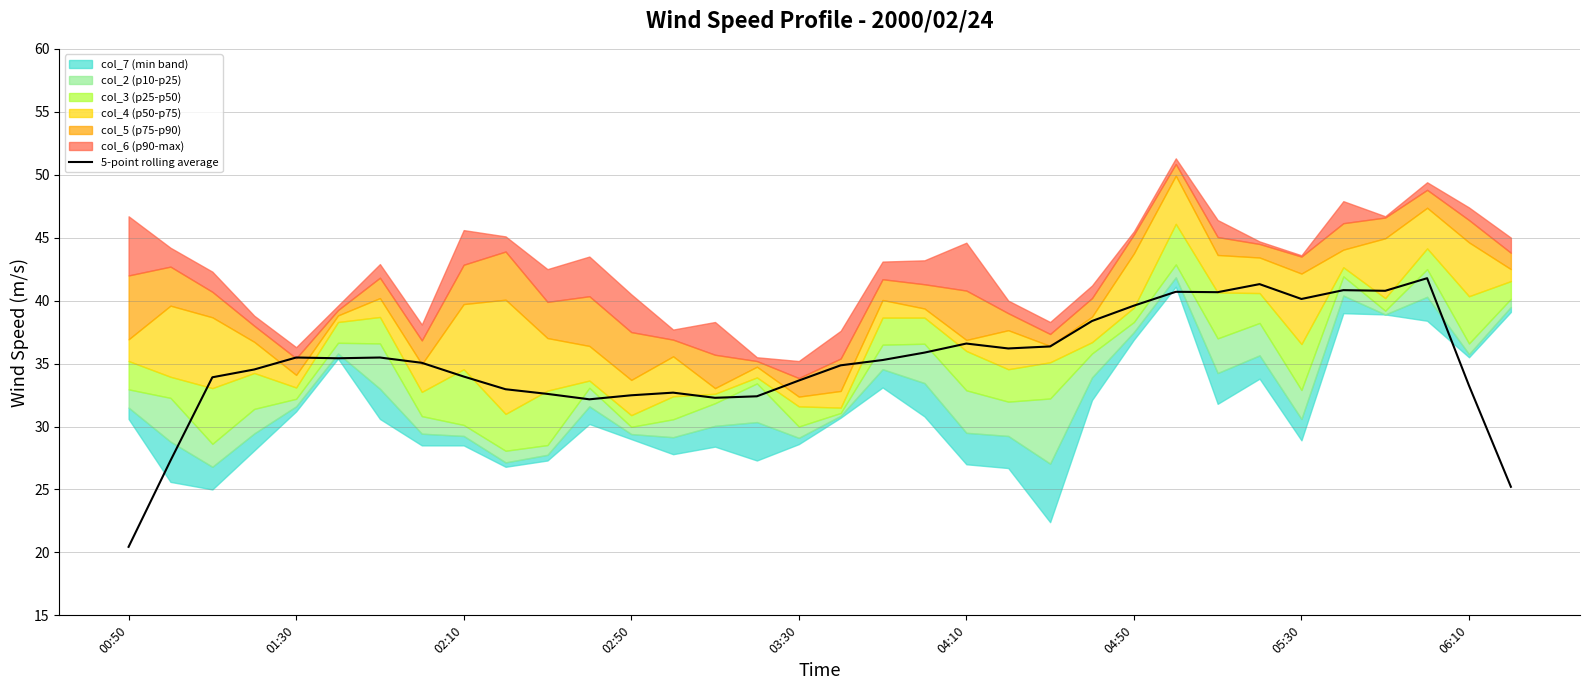

Does the chart have visible grid lines?

Yes